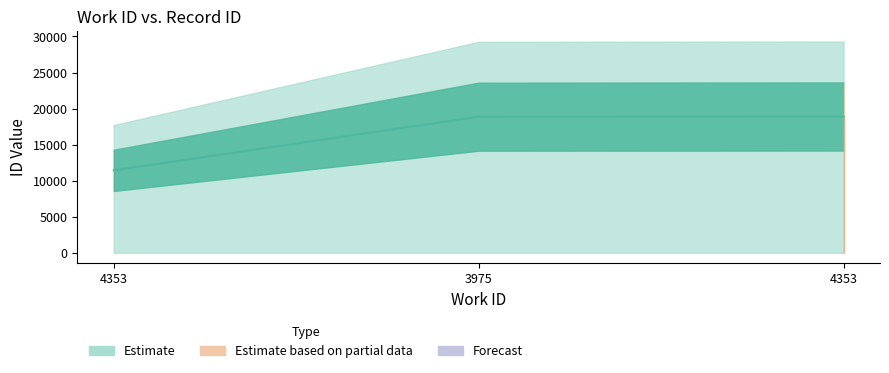

Reading left to right, what are all the values shown in this chart?

4353=11435	3975=18878	4353=18904